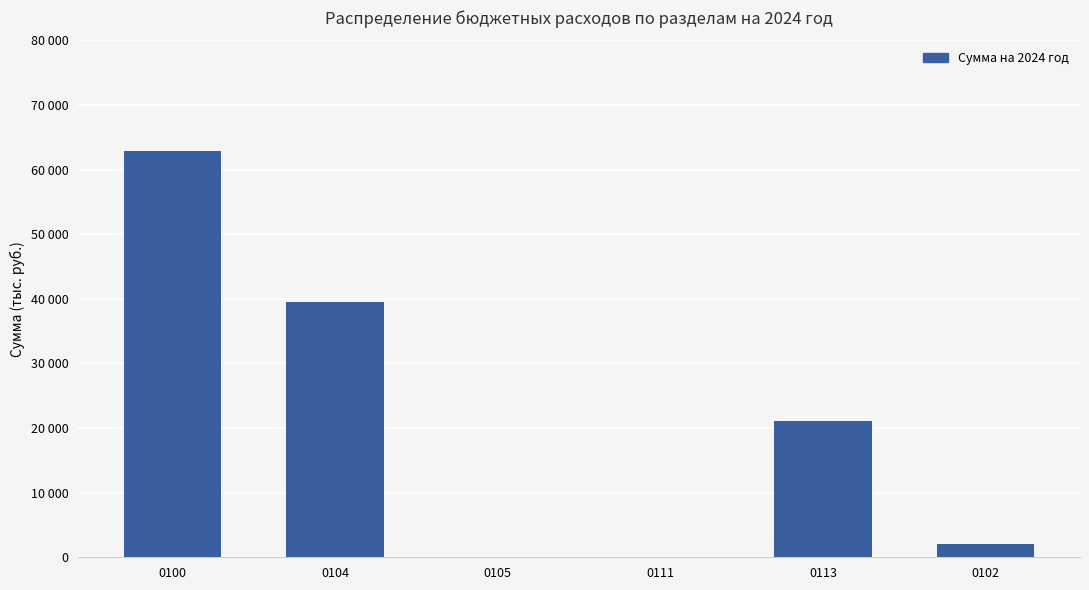

What is the change in value from 0100 to 0111?

-62779.7